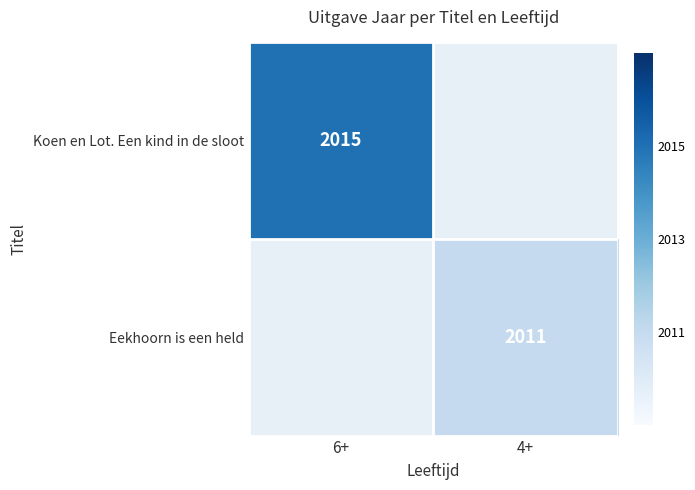

Is it true that Eekhoorn is een held equals 2011 at 4+?

True